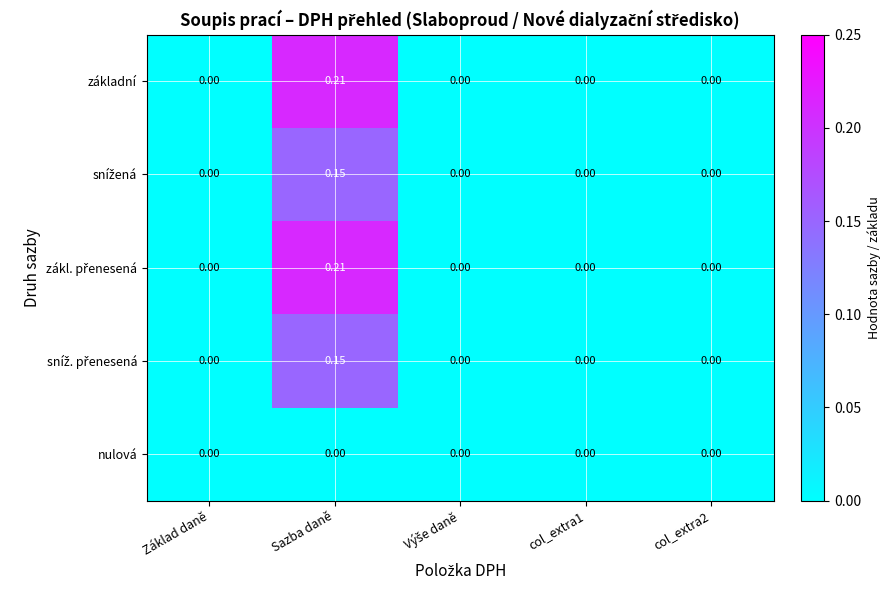

Which label corresponds to the largest value in the chart?

Sazba daně